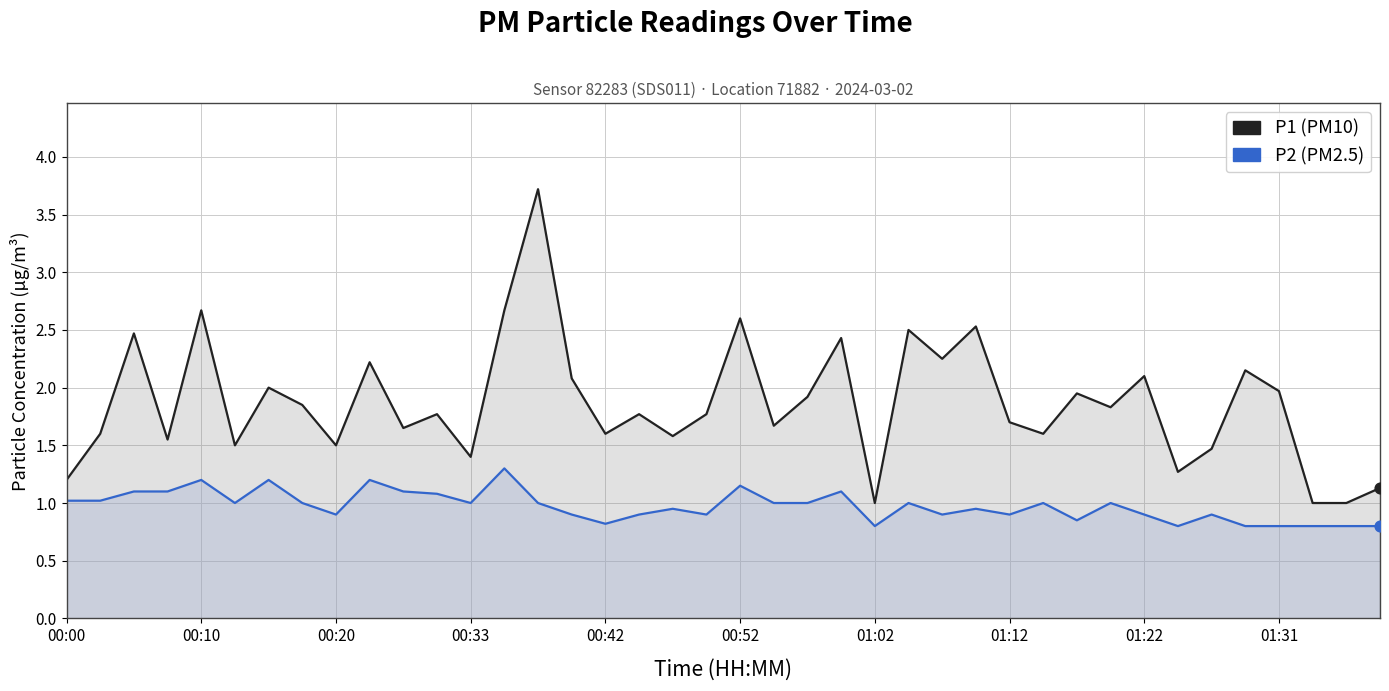

At which category is the sum across all series the highest?

14